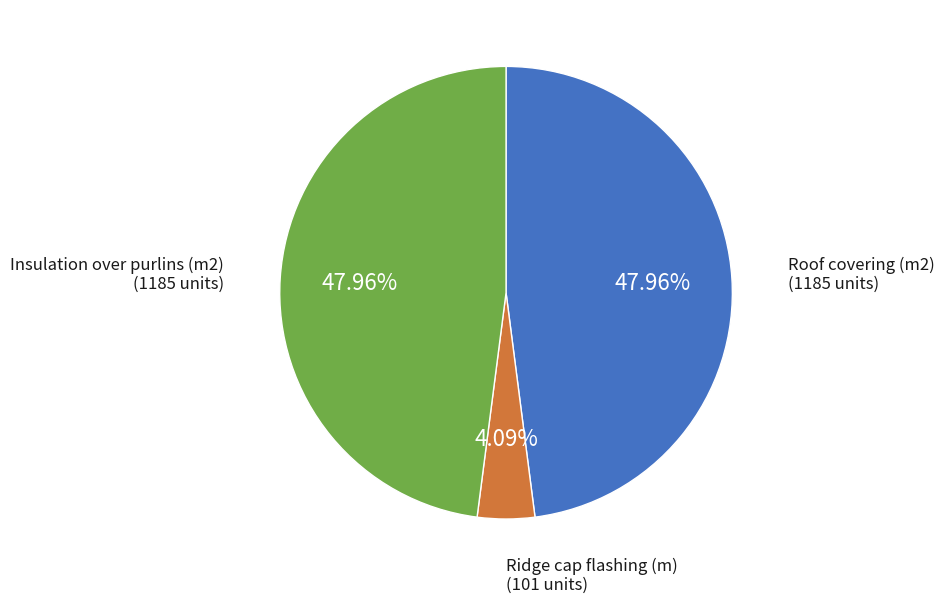

Is there any slice that represents more than half of the pie?

No